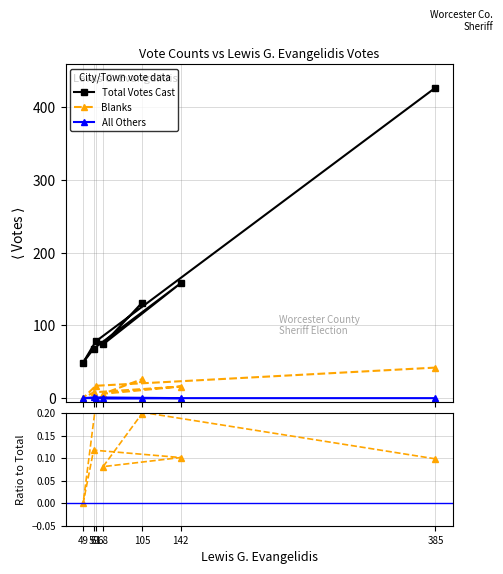

Rank the series by their maximum value, from highest to lowest.

Total Votes Cast, Blanks, All Others